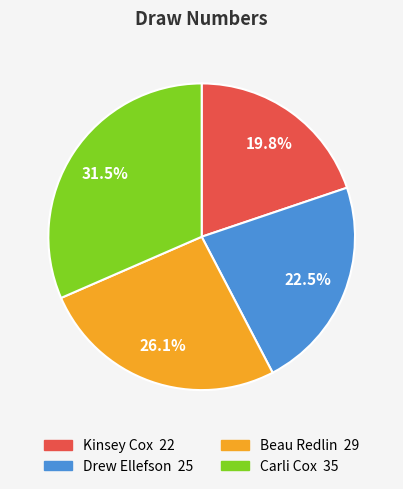

What percentage is the Beau Redlin slice, to the nearest percent?

26%